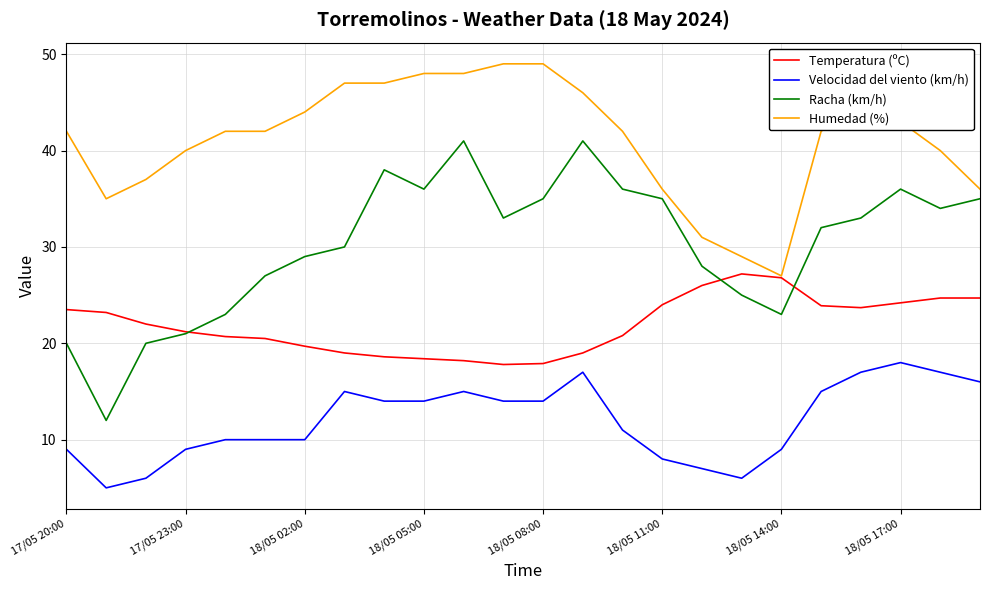

Which series has the widest spread of values?

Racha (km/h)